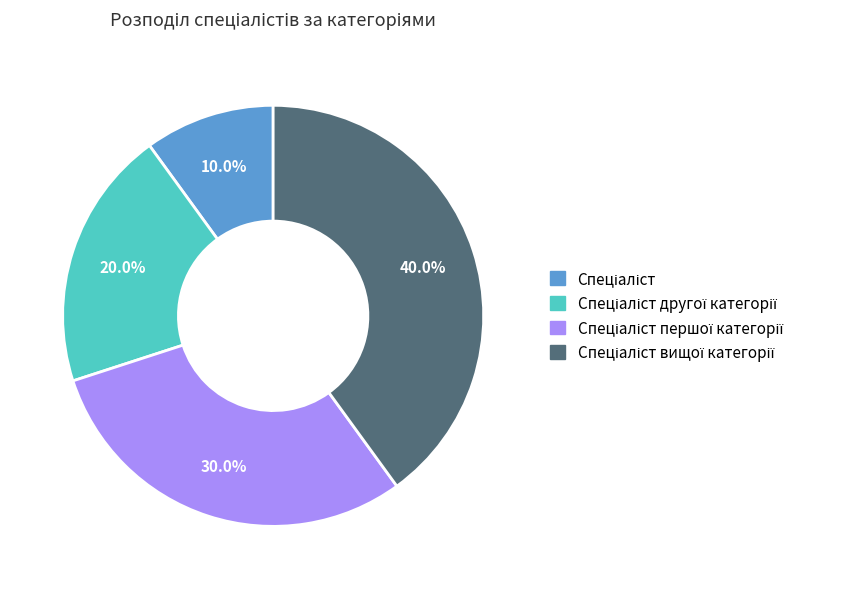

Is there any slice that represents more than half of the pie?

No